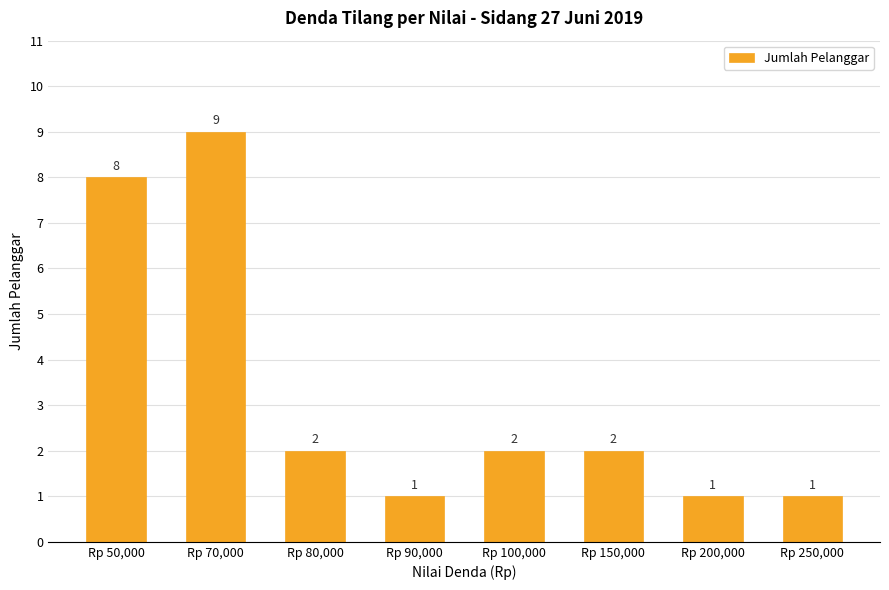

How many bars are there in total?

8